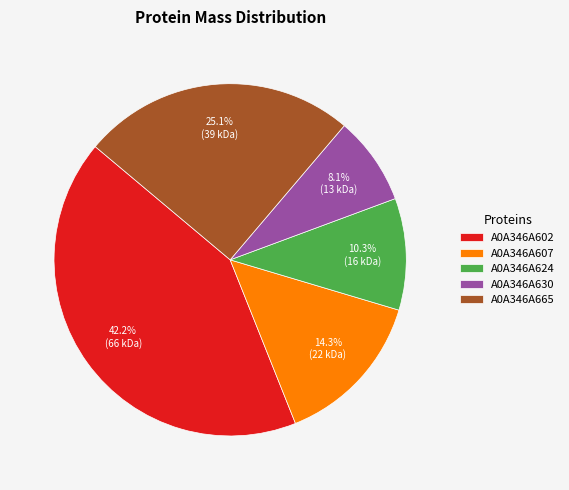

Do A0A346A624 and A0A346A602 together represent more than half of the pie?

Yes